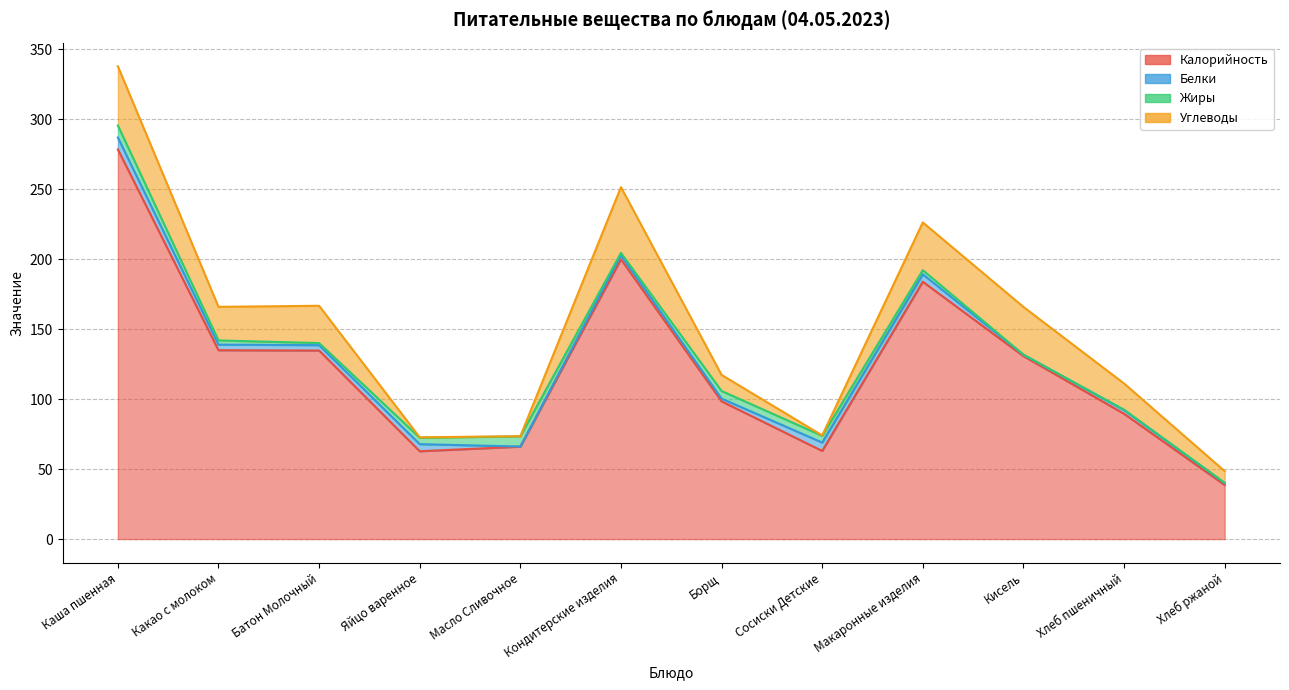

In Калорийность, how many points are higher than both neighbors (excluding endpoints)?

2